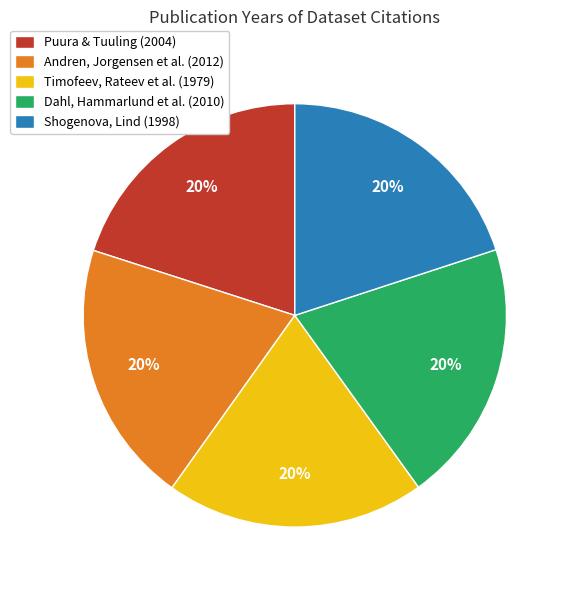

The Timofeev, Rateev et al. (1979) slice represents 28% of the pie. True or false?

False